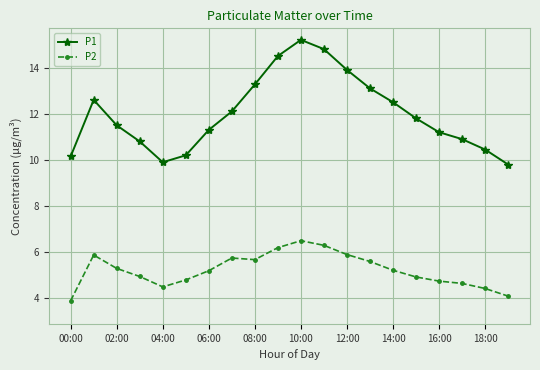

What are all the series names shown in the legend?

P1, P2